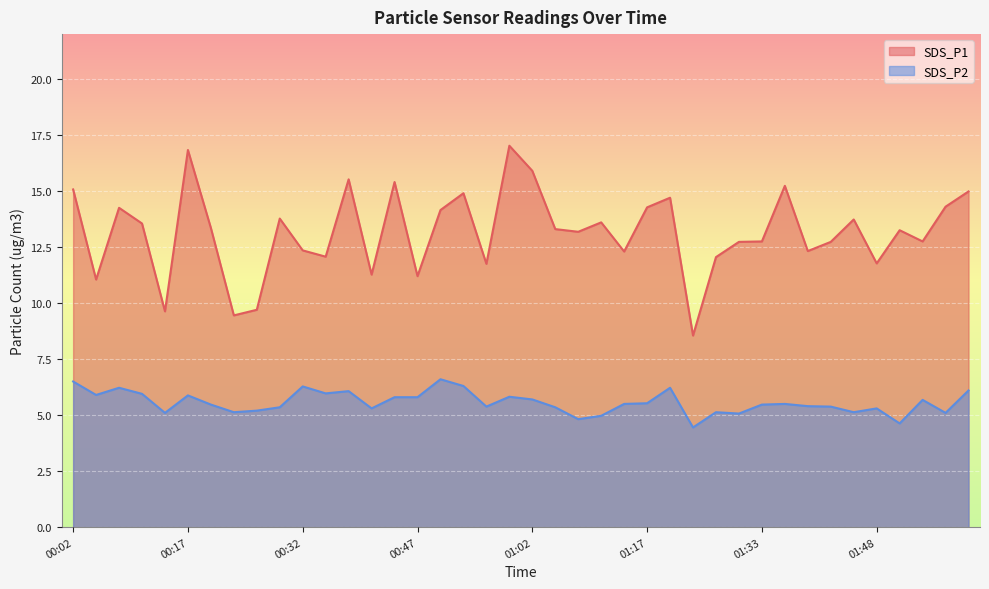

Between 00:02 and 01:42, which series saw the biggest shift?

SDS_P1